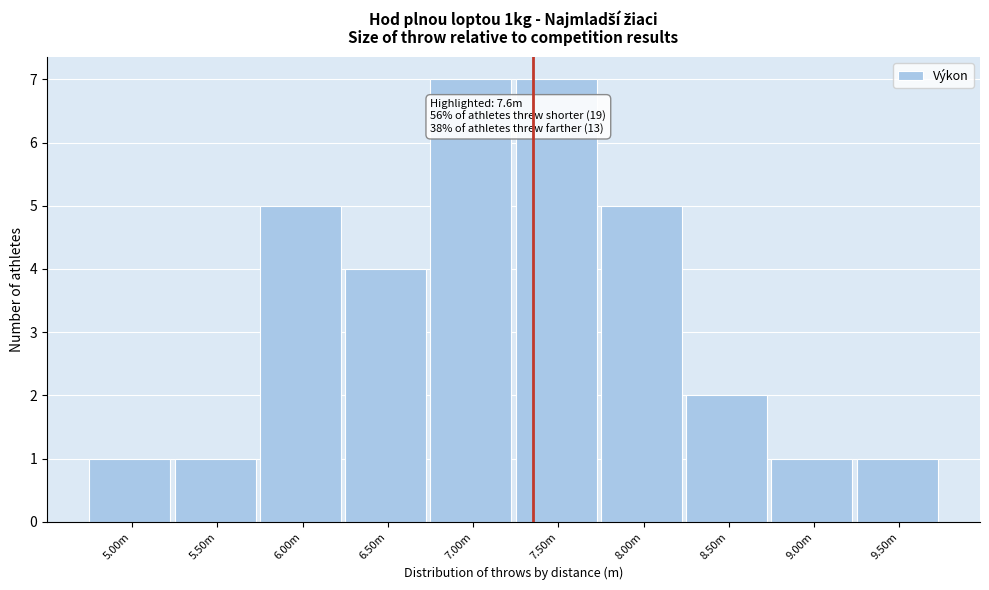

Reading left to right, extract all data points from this chart.

1	1	5	4	7	7	5	2	1	1